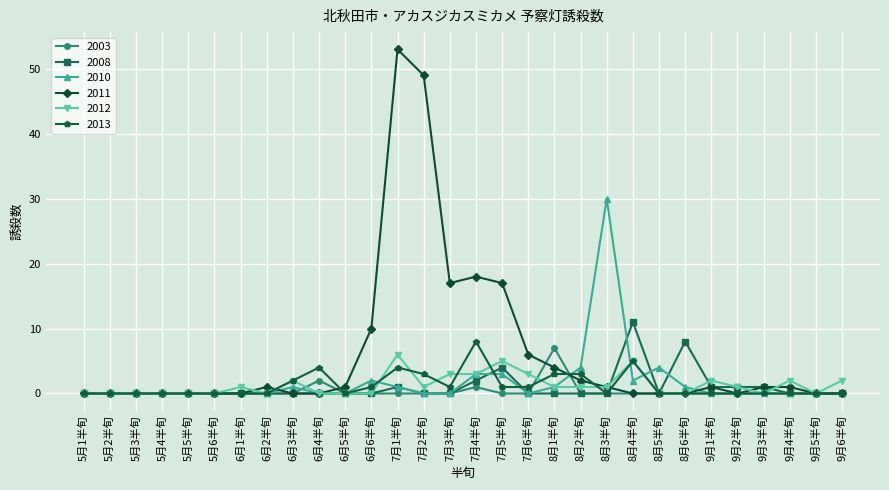

Which series changed the most between 7月6半旬 and 9月5半旬?

2011